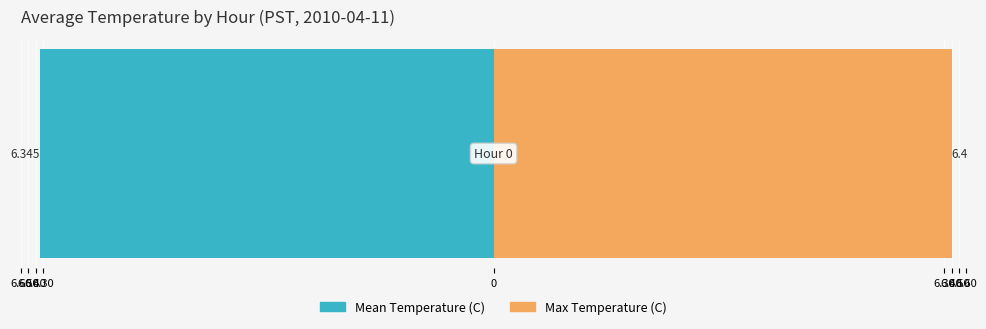

What is the average value of the Max Temperature (C) series?

6.4